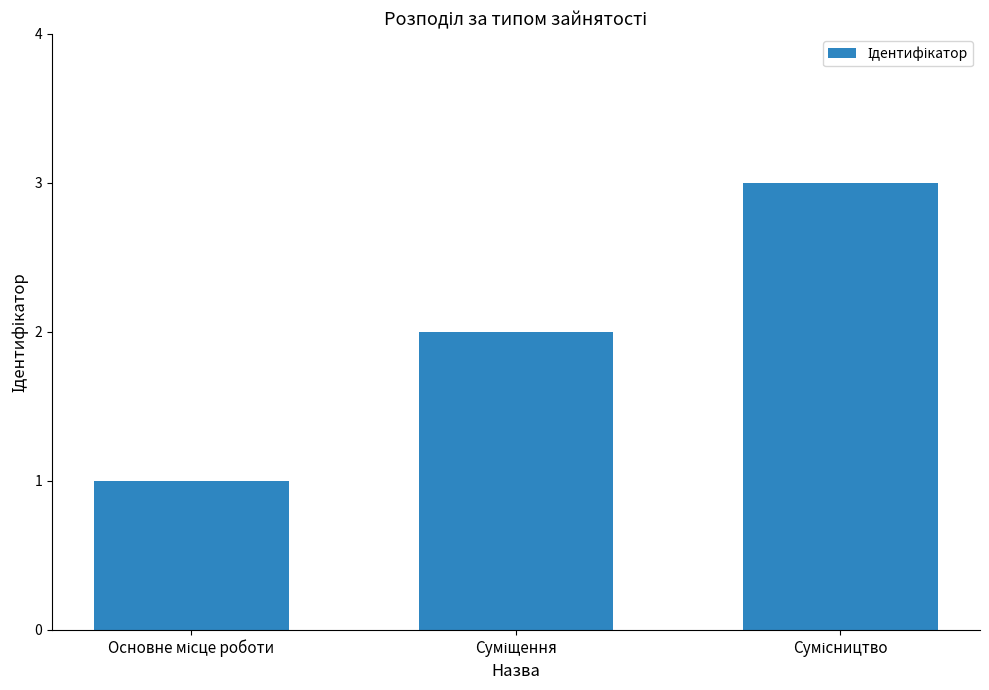

What is the maximum value shown in the chart?

3